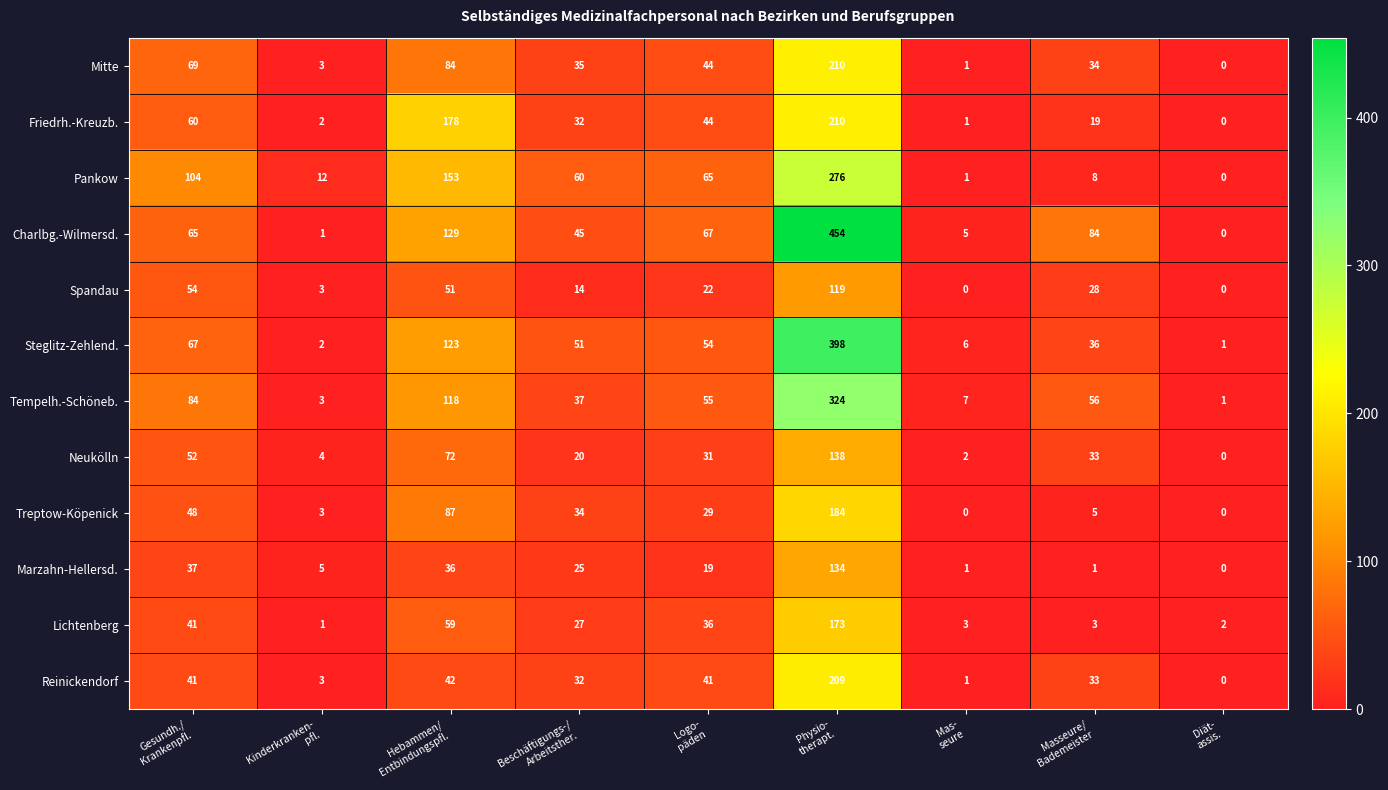

What is the highest value of the Treptow-Köpenick series?

184